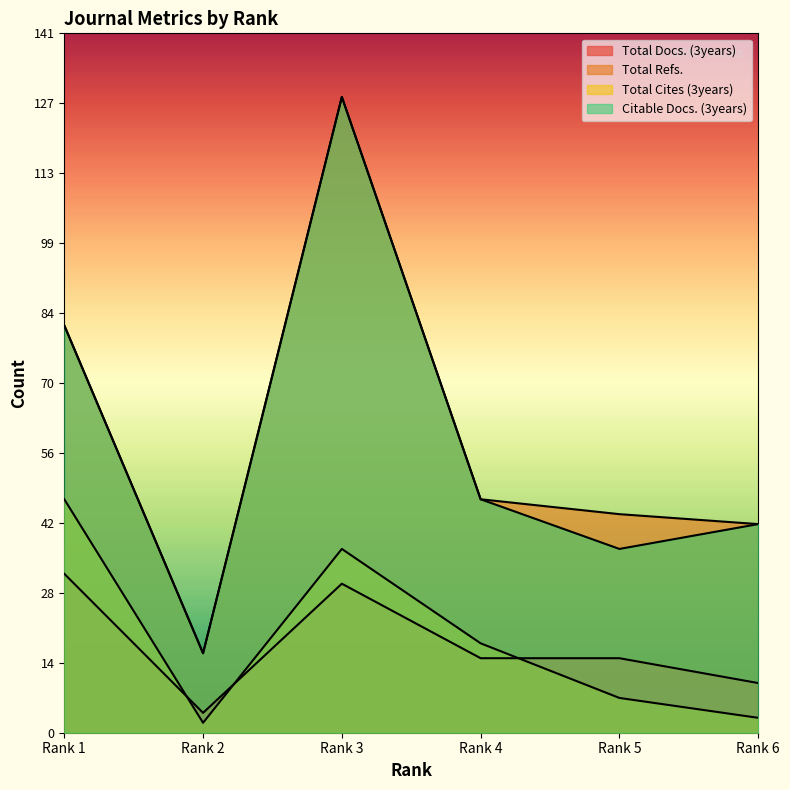

Where is the first local maximum for Citable Docs. (3years)?

Rank 3